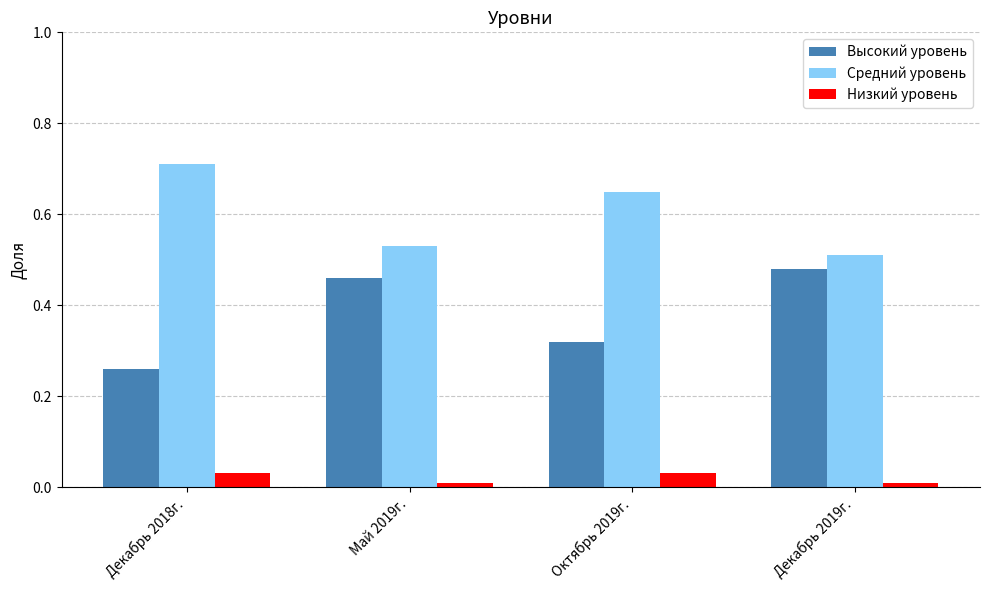

How many Высокий уровень values are between 0 and 1?

4